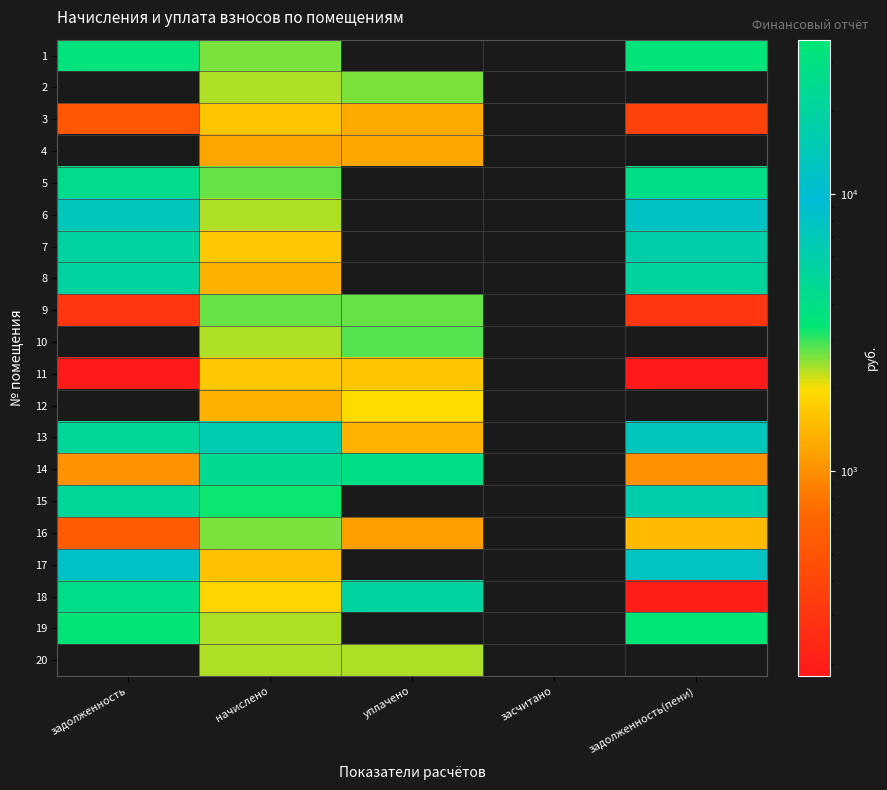

Which label corresponds to the largest value in the chart?

задолженность(пени)